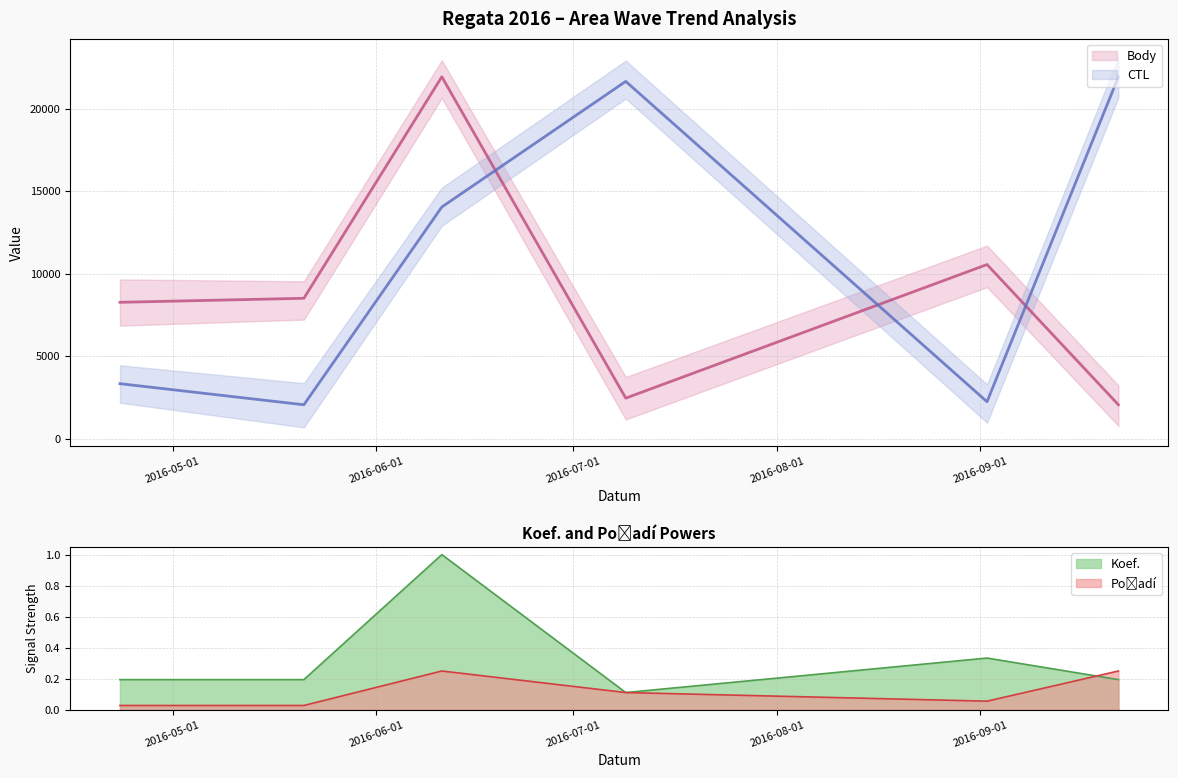

What is the difference between the Koef. values at 2016-06-11 and 2016-09-02?

0.7